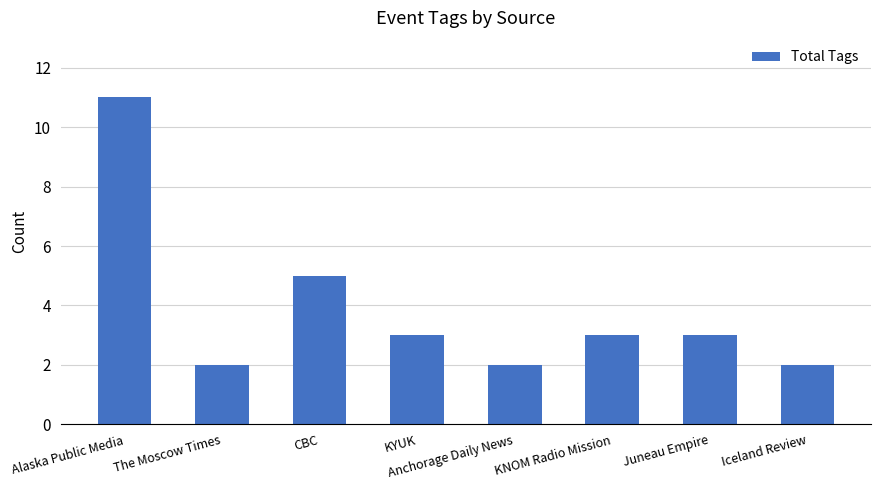

At which category does the chart reach its peak across all series?

Alaska Public Media